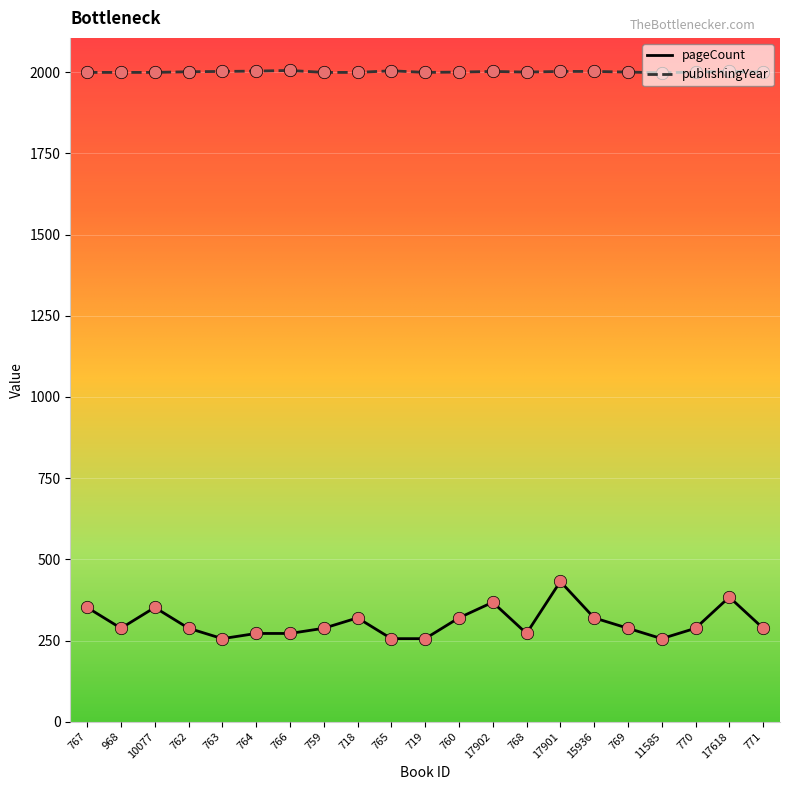

What is the total value across all series at 718?

2319